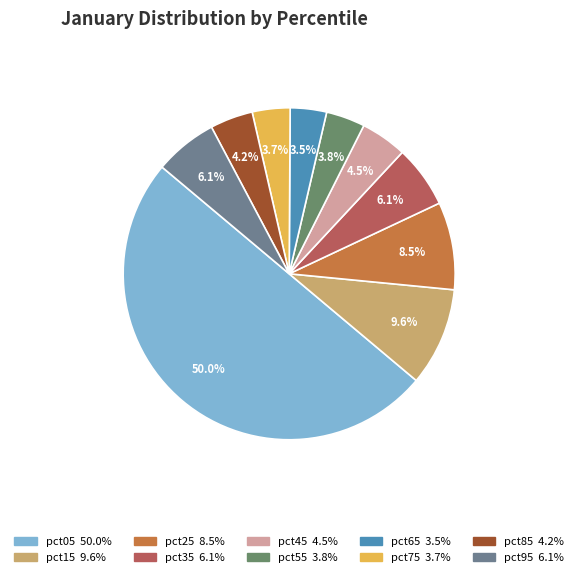

Between pct85 and pct05, which is larger?

pct05